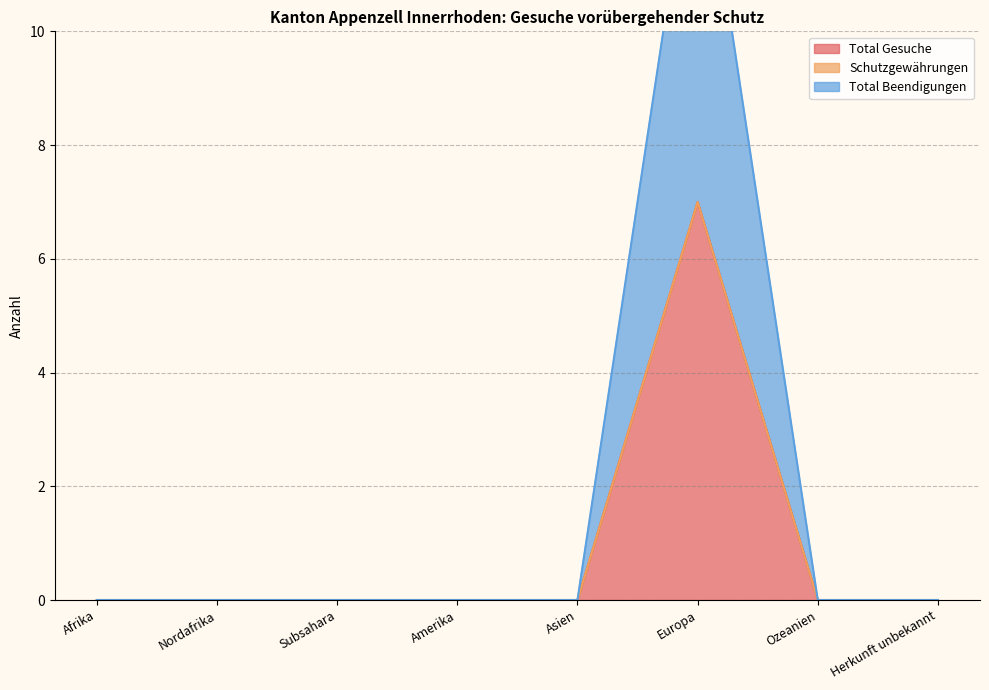

True or false: Total Gesuche has more than 1 points higher than both neighbors.

False